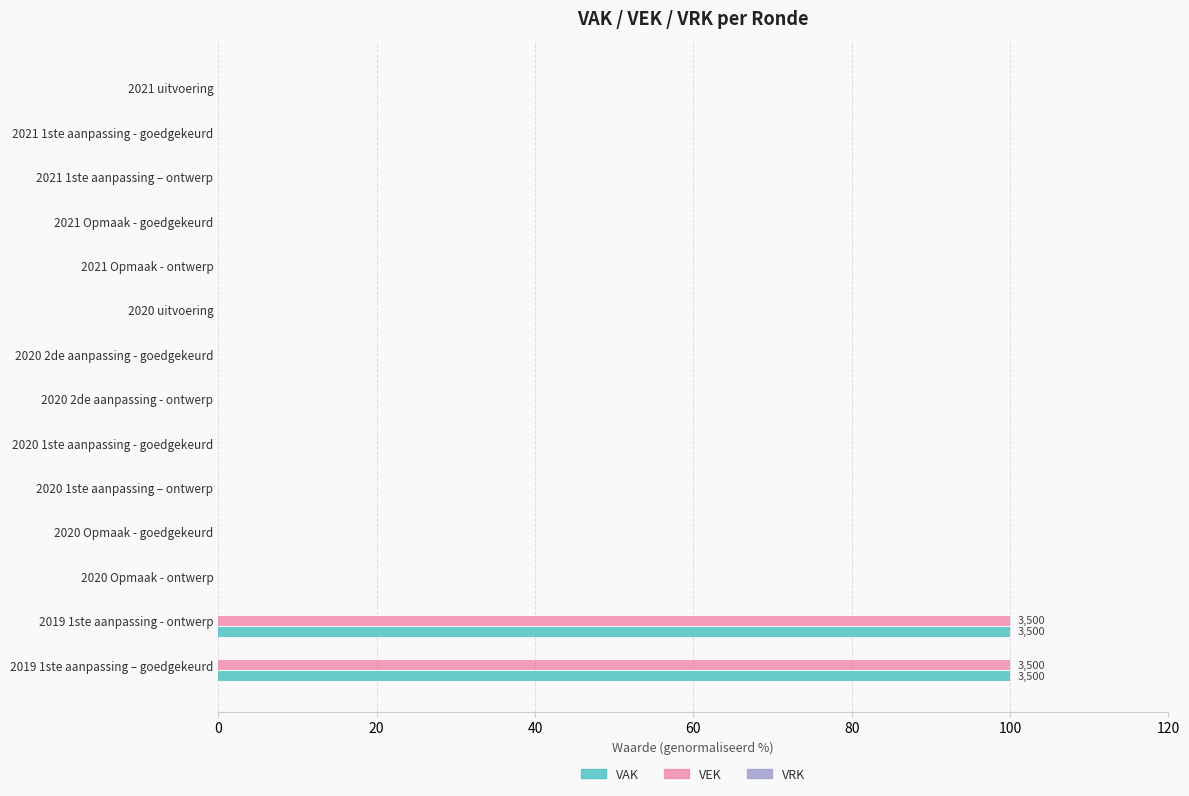

How many series are shown in this chart?

2